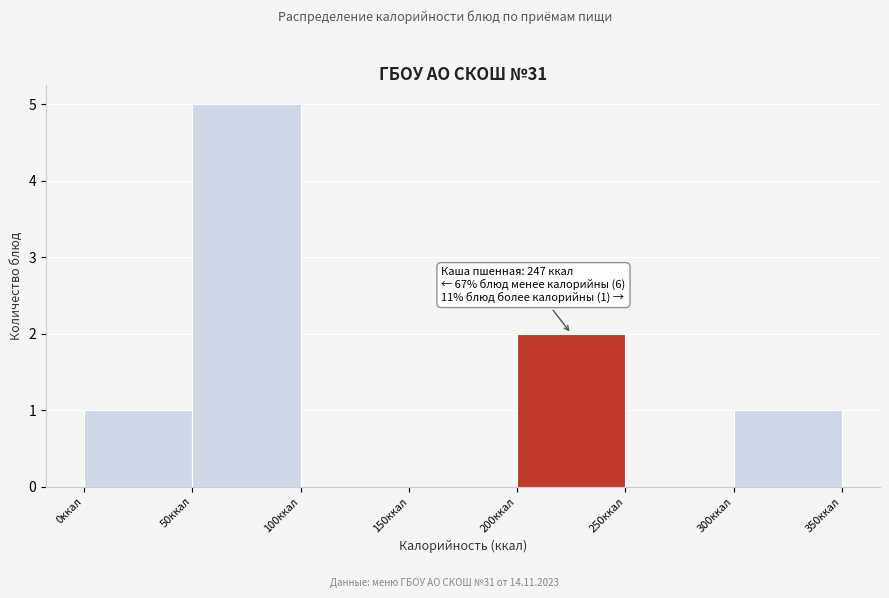

Over which range of the x-axis is the bar tallest?

50 to 100